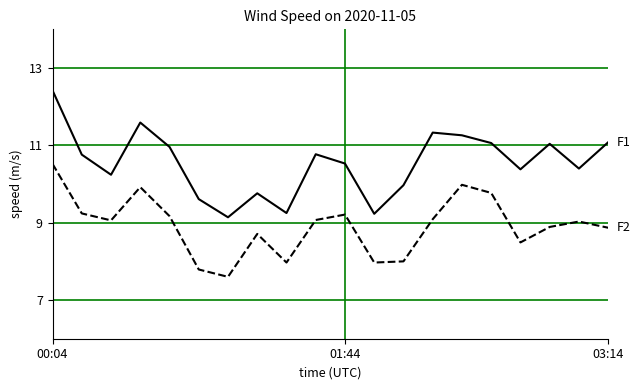

What is the smallest value displayed?

7.6